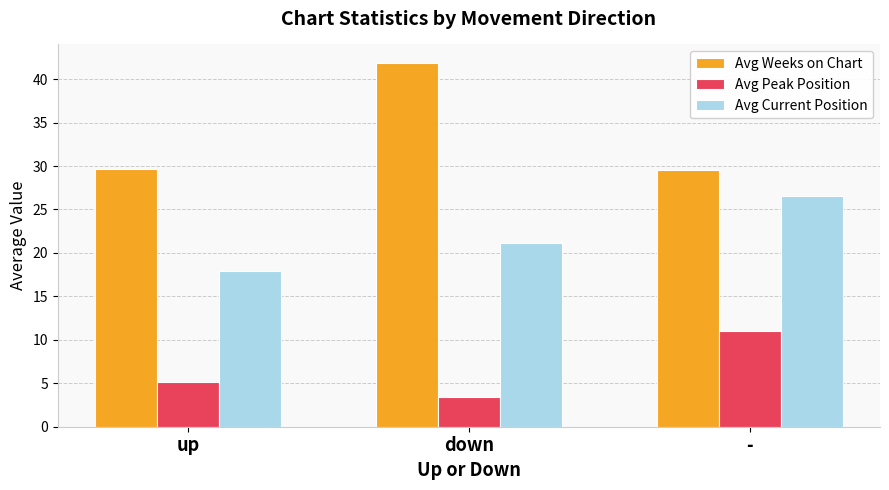

What is the label of the 1st bar from the right?

-